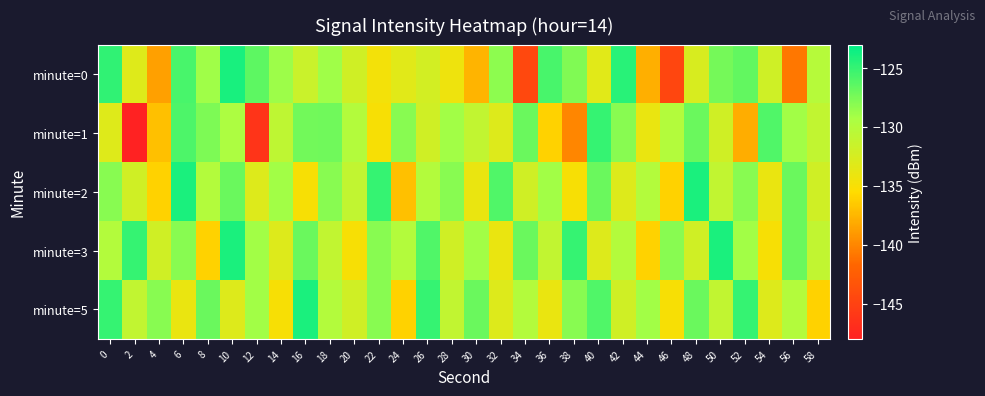

Which has a higher value, 38 or 8?

38